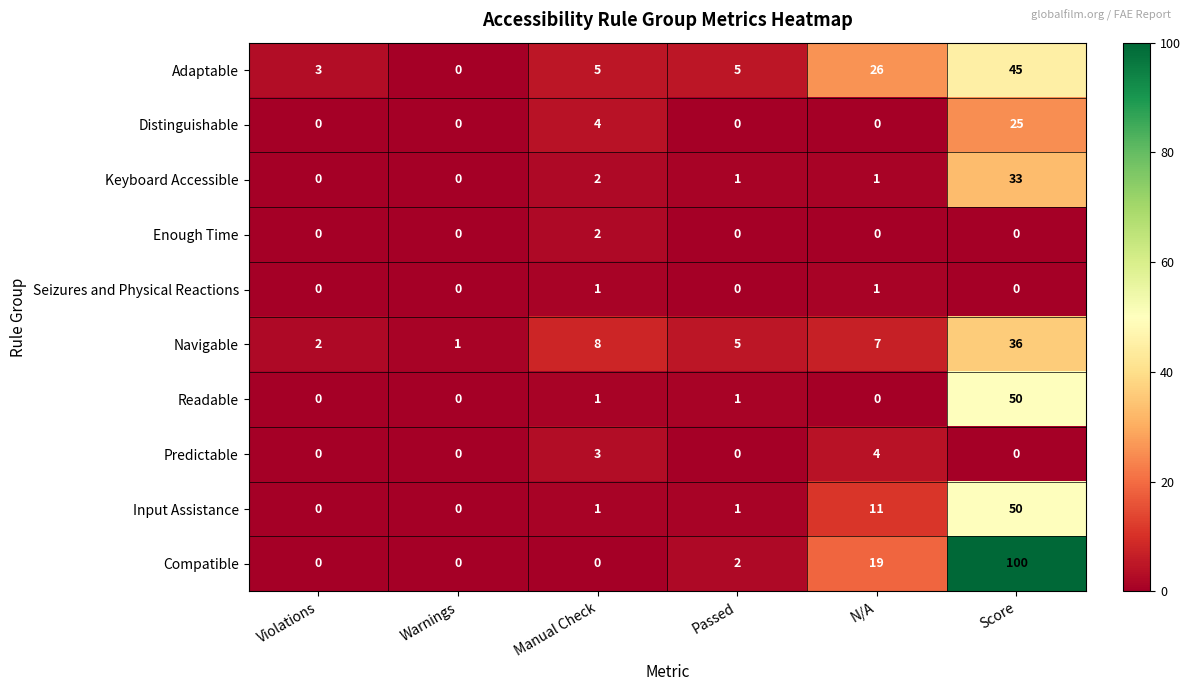

The value of Seizures and Physical Reactions at Passed is 0. True or false?

True